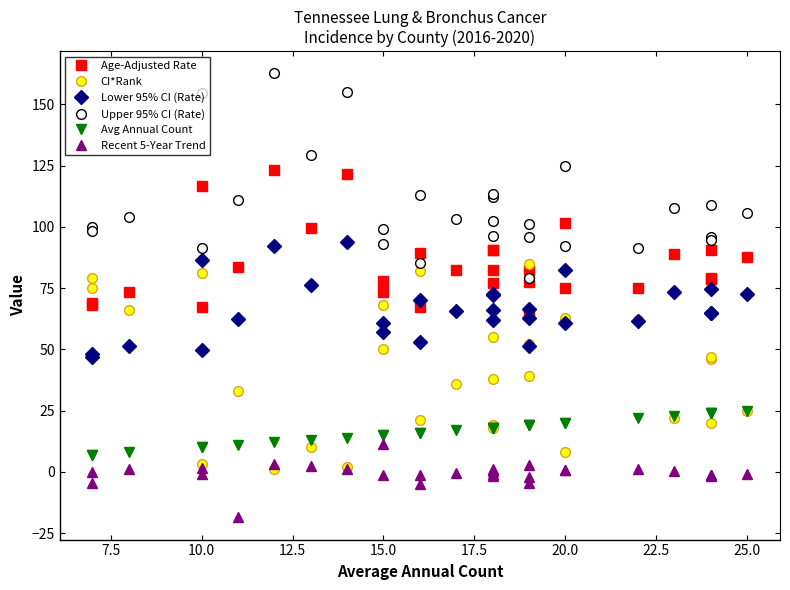

Rank the series by their maximum value, from lowest to highest.

Recent 5-Year Trend, Avg Annual Count, CI*Rank, Lower 95% CI (Rate), Age-Adjusted Rate, Upper 95% CI (Rate)